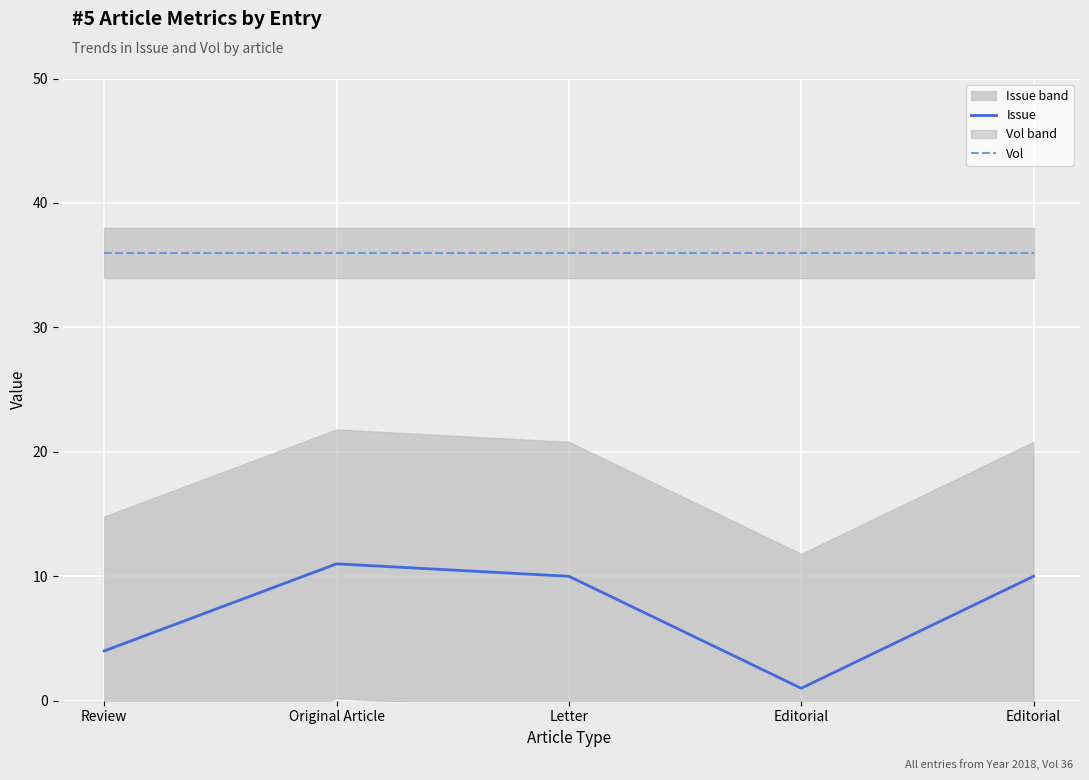

At how many categories does at least one series exceed 23?

5